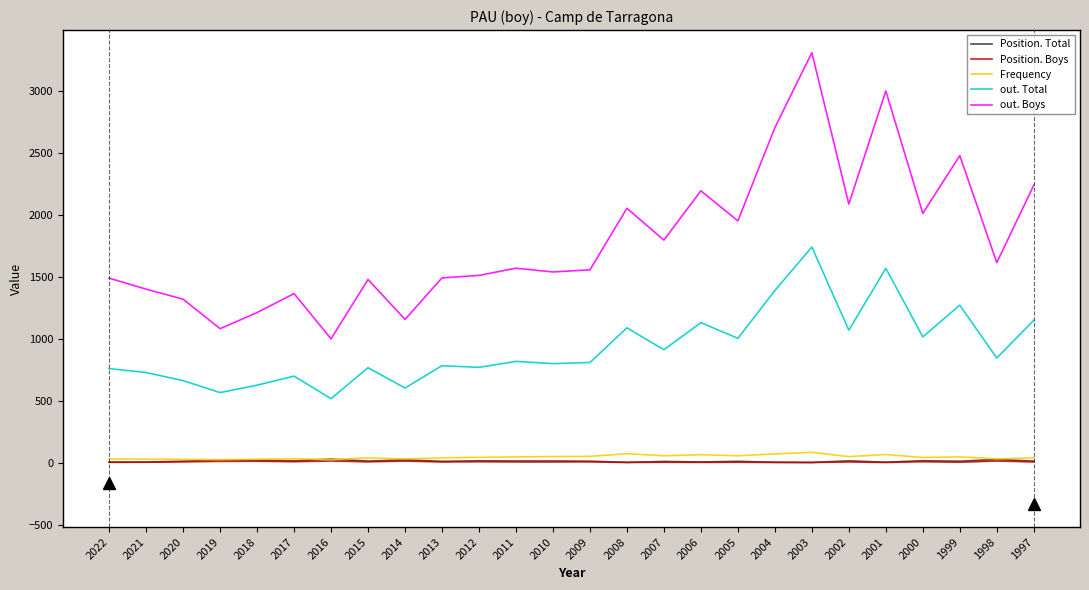

True or false: out. Total and Frequency intersect in this chart.

False